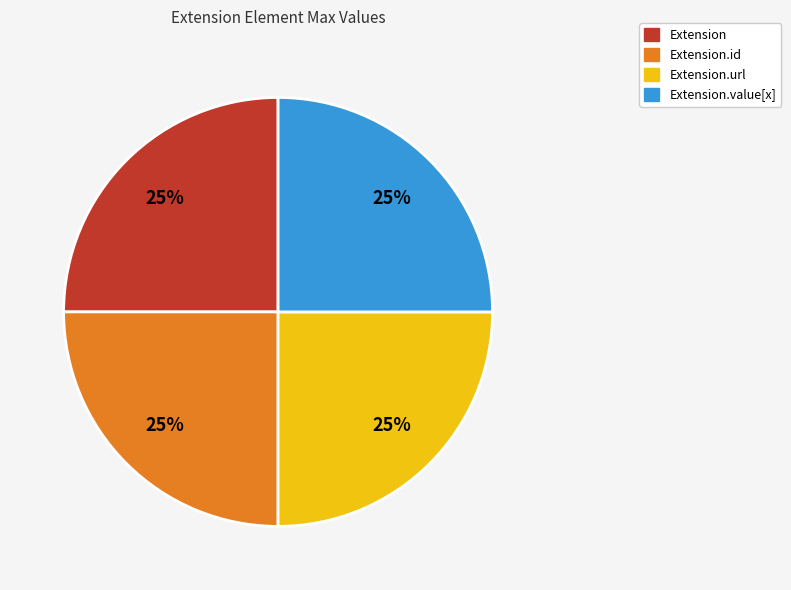

Count the number of slices in the pie.

4